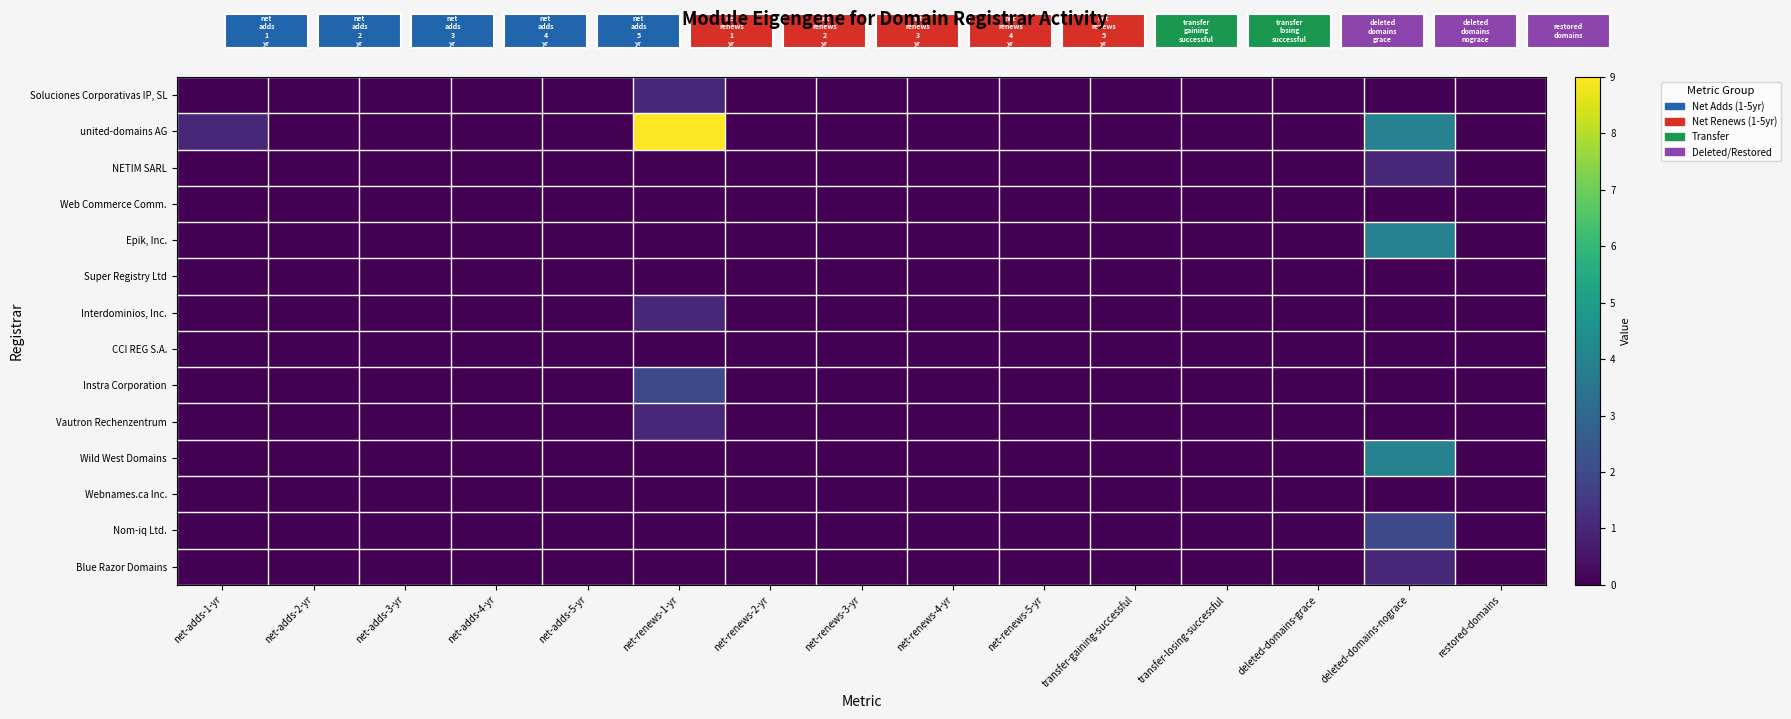

Reading right to left, what are all the values shown in this chart?

Soluciones Corporativas IP, SL: restored-domains=0	deleted-domains-nograce=0	deleted-domains-grace=0	transfer-losing-successful=0	transfer-gaining-successful=0	net-renews-5-yr=0	net-renews-4-yr=0	net-renews-3-yr=0	net-renews-2-yr=0	net-renews-1-yr=1	net-adds-5-yr=0	net-adds-4-yr=0	net-adds-3-yr=0	net-adds-2-yr=0	net-adds-1-yr=0
united-domains AG: restored-domains=0	deleted-domains-nograce=4	deleted-domains-grace=0	transfer-losing-successful=0	transfer-gaining-successful=0	net-renews-5-yr=0	net-renews-4-yr=0	net-renews-3-yr=0	net-renews-2-yr=0	net-renews-1-yr=9	net-adds-5-yr=0	net-adds-4-yr=0	net-adds-3-yr=0	net-adds-2-yr=0	net-adds-1-yr=1
NETIM SARL: restored-domains=0	deleted-domains-nograce=1	deleted-domains-grace=0	transfer-losing-successful=0	transfer-gaining-successful=0	net-renews-5-yr=0	net-renews-4-yr=0	net-renews-3-yr=0	net-renews-2-yr=0	net-renews-1-yr=0	net-adds-5-yr=0	net-adds-4-yr=0	net-adds-3-yr=0	net-adds-2-yr=0	net-adds-1-yr=0
Web Commerce Comm.: restored-domains=0	deleted-domains-nograce=0	deleted-domains-grace=0	transfer-losing-successful=0	transfer-gaining-successful=0	net-renews-5-yr=0	net-renews-4-yr=0	net-renews-3-yr=0	net-renews-2-yr=0	net-renews-1-yr=0	net-adds-5-yr=0	net-adds-4-yr=0	net-adds-3-yr=0	net-adds-2-yr=0	net-adds-1-yr=0
Epik, Inc.: restored-domains=0	deleted-domains-nograce=4	deleted-domains-grace=0	transfer-losing-successful=0	transfer-gaining-successful=0	net-renews-5-yr=0	net-renews-4-yr=0	net-renews-3-yr=0	net-renews-2-yr=0	net-renews-1-yr=0	net-adds-5-yr=0	net-adds-4-yr=0	net-adds-3-yr=0	net-adds-2-yr=0	net-adds-1-yr=0
Super Registry Ltd: restored-domains=0	deleted-domains-nograce=0	deleted-domains-grace=0	transfer-losing-successful=0	transfer-gaining-successful=0	net-renews-5-yr=0	net-renews-4-yr=0	net-renews-3-yr=0	net-renews-2-yr=0	net-renews-1-yr=0	net-adds-5-yr=0	net-adds-4-yr=0	net-adds-3-yr=0	net-adds-2-yr=0	net-adds-1-yr=0
Interdominios, Inc.: restored-domains=0	deleted-domains-nograce=0	deleted-domains-grace=0	transfer-losing-successful=0	transfer-gaining-successful=0	net-renews-5-yr=0	net-renews-4-yr=0	net-renews-3-yr=0	net-renews-2-yr=0	net-renews-1-yr=1	net-adds-5-yr=0	net-adds-4-yr=0	net-adds-3-yr=0	net-adds-2-yr=0	net-adds-1-yr=0
CCI REG S.A.: restored-domains=0	deleted-domains-nograce=0	deleted-domains-grace=0	transfer-losing-successful=0	transfer-gaining-successful=0	net-renews-5-yr=0	net-renews-4-yr=0	net-renews-3-yr=0	net-renews-2-yr=0	net-renews-1-yr=0	net-adds-5-yr=0	net-adds-4-yr=0	net-adds-3-yr=0	net-adds-2-yr=0	net-adds-1-yr=0
Instra Corporation: restored-domains=0	deleted-domains-nograce=0	deleted-domains-grace=0	transfer-losing-successful=0	transfer-gaining-successful=0	net-renews-5-yr=0	net-renews-4-yr=0	net-renews-3-yr=0	net-renews-2-yr=0	net-renews-1-yr=2	net-adds-5-yr=0	net-adds-4-yr=0	net-adds-3-yr=0	net-adds-2-yr=0	net-adds-1-yr=0
Vautron Rechenzentrum: restored-domains=0	deleted-domains-nograce=0	deleted-domains-grace=0	transfer-losing-successful=0	transfer-gaining-successful=0	net-renews-5-yr=0	net-renews-4-yr=0	net-renews-3-yr=0	net-renews-2-yr=0	net-renews-1-yr=1	net-adds-5-yr=0	net-adds-4-yr=0	net-adds-3-yr=0	net-adds-2-yr=0	net-adds-1-yr=0
Wild West Domains: restored-domains=0	deleted-domains-nograce=4	deleted-domains-grace=0	transfer-losing-successful=0	transfer-gaining-successful=0	net-renews-5-yr=0	net-renews-4-yr=0	net-renews-3-yr=0	net-renews-2-yr=0	net-renews-1-yr=0	net-adds-5-yr=0	net-adds-4-yr=0	net-adds-3-yr=0	net-adds-2-yr=0	net-adds-1-yr=0
Webnames.ca Inc.: restored-domains=0	deleted-domains-nograce=0	deleted-domains-grace=0	transfer-losing-successful=0	transfer-gaining-successful=0	net-renews-5-yr=0	net-renews-4-yr=0	net-renews-3-yr=0	net-renews-2-yr=0	net-renews-1-yr=0	net-adds-5-yr=0	net-adds-4-yr=0	net-adds-3-yr=0	net-adds-2-yr=0	net-adds-1-yr=0
Nom-iq Ltd.: restored-domains=0	deleted-domains-nograce=2	deleted-domains-grace=0	transfer-losing-successful=0	transfer-gaining-successful=0	net-renews-5-yr=0	net-renews-4-yr=0	net-renews-3-yr=0	net-renews-2-yr=0	net-renews-1-yr=0	net-adds-5-yr=0	net-adds-4-yr=0	net-adds-3-yr=0	net-adds-2-yr=0	net-adds-1-yr=0
Blue Razor Domains: restored-domains=0	deleted-domains-nograce=1	deleted-domains-grace=0	transfer-losing-successful=0	transfer-gaining-successful=0	net-renews-5-yr=0	net-renews-4-yr=0	net-renews-3-yr=0	net-renews-2-yr=0	net-renews-1-yr=0	net-adds-5-yr=0	net-adds-4-yr=0	net-adds-3-yr=0	net-adds-2-yr=0	net-adds-1-yr=0